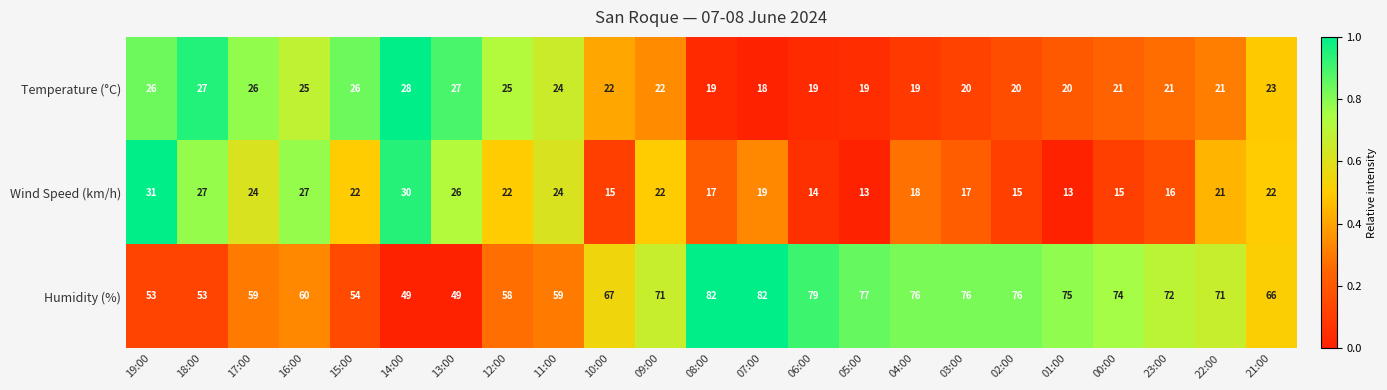

Rank the series at 06:00 from lowest to highest value.

Wind Speed (km/h), Temperature (°C), Humidity (%)